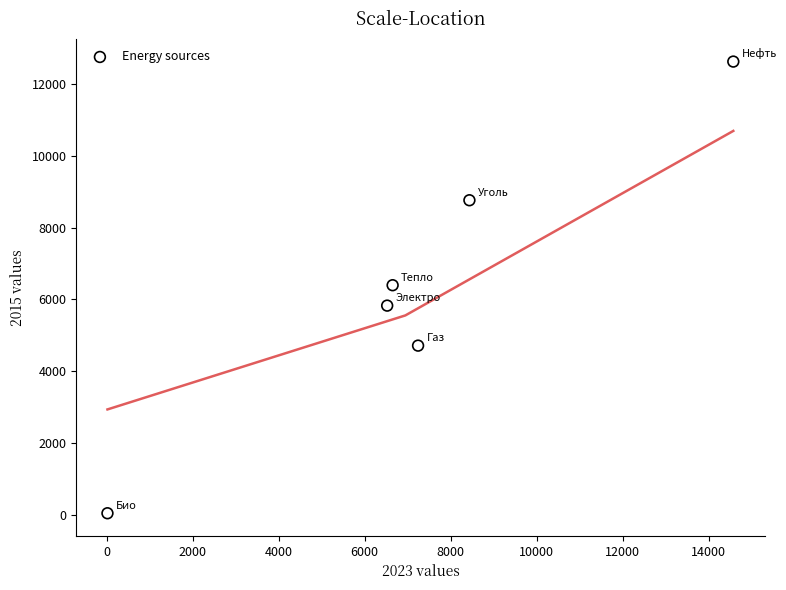

What is the average Y value?

6393.4